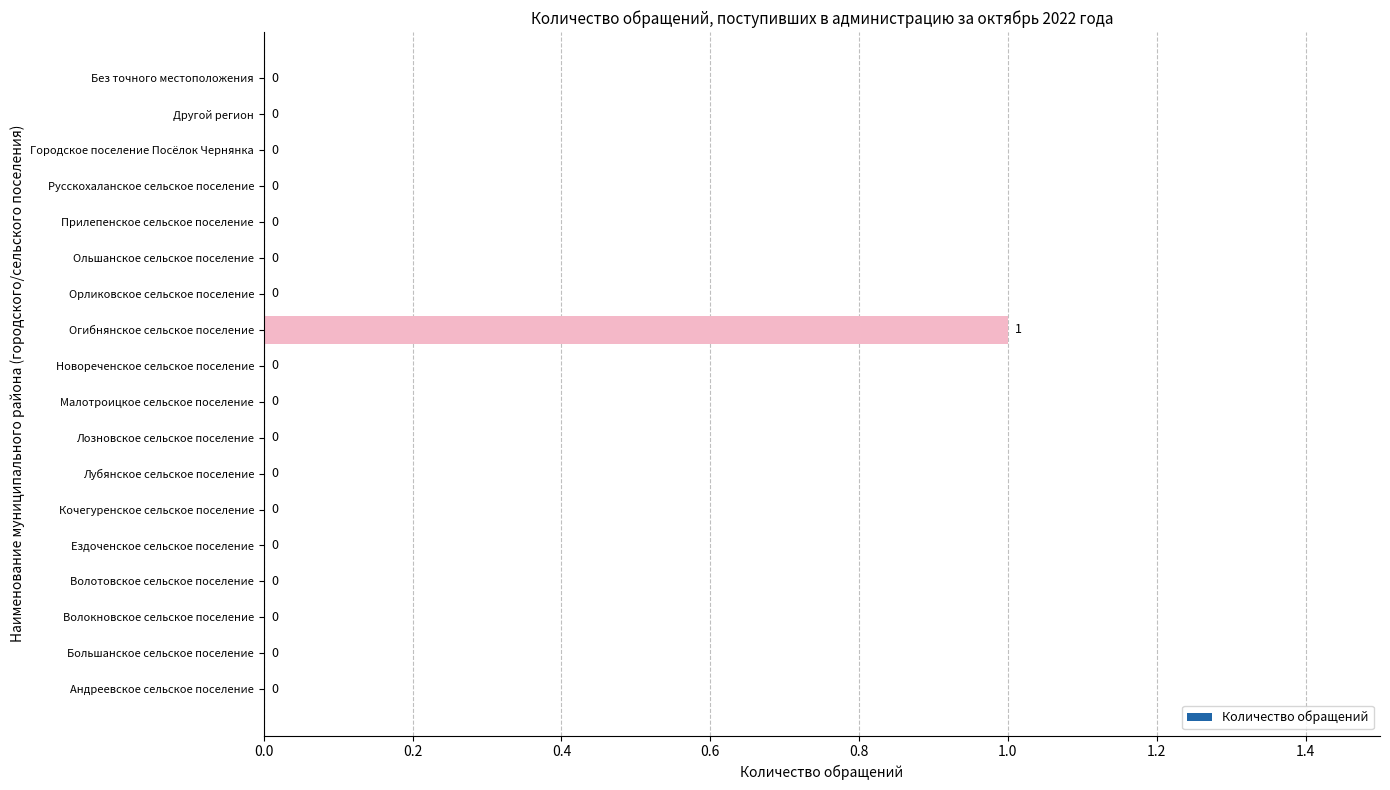

At which category does the chart reach its peak across all series?

Огибнянское сельское поселение